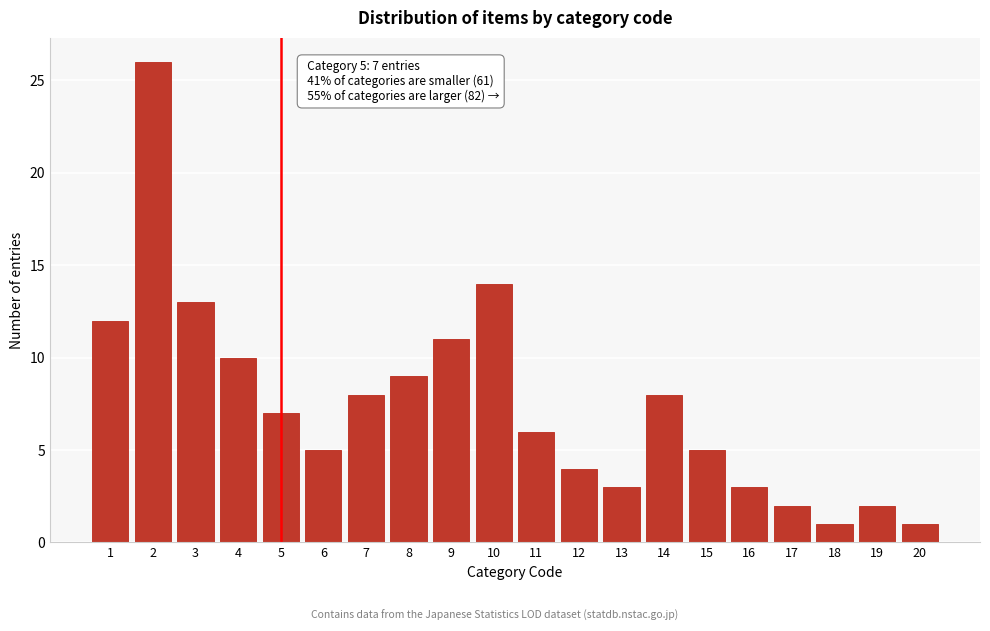

Reading left to right, what are all the values shown in this chart?

12	26	13	10	7	5	8	9	11	14	6	4	3	8	5	3	2	1	2	1